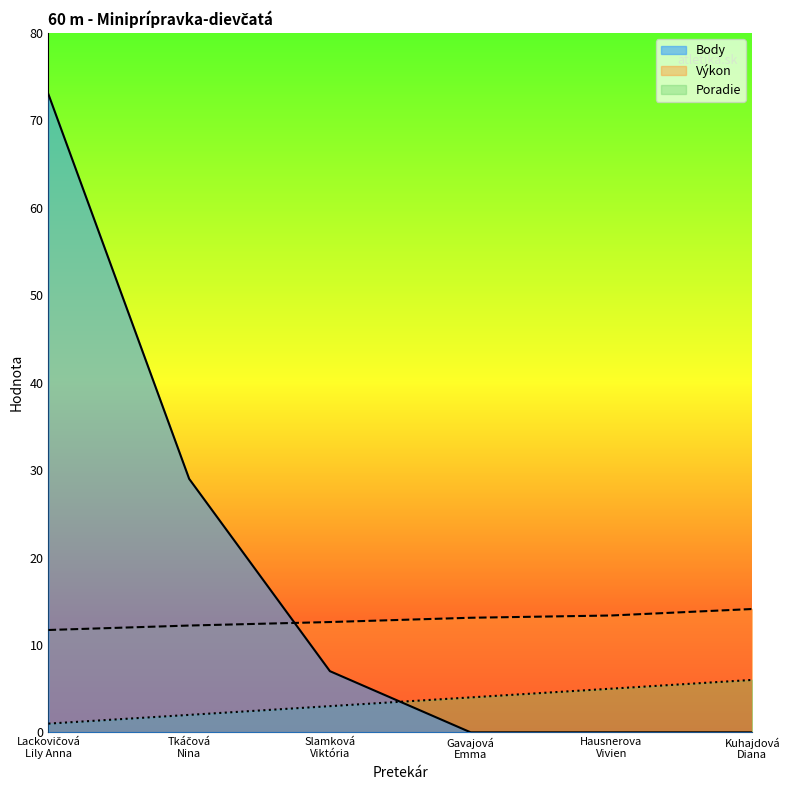

Which series has the widest spread of values?

Body